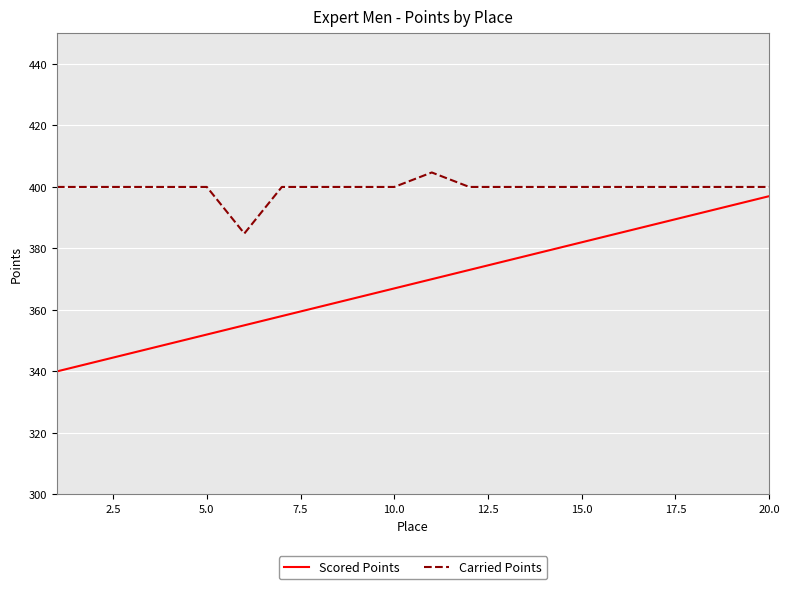

What is the difference between the maximum and minimum values in the Carried Points series?

19.8